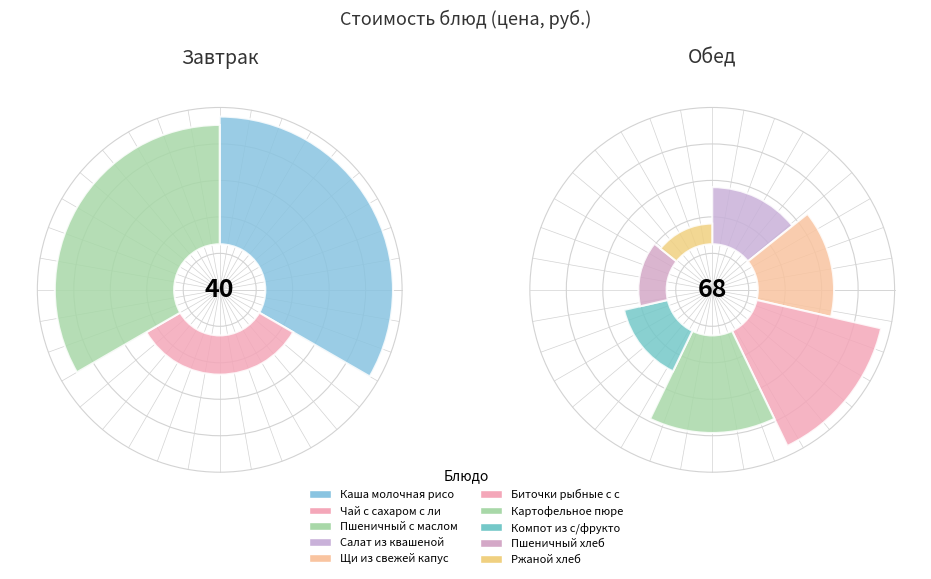

True or false: Биточки рыбные с соусом accounts for 19% of the total.

True